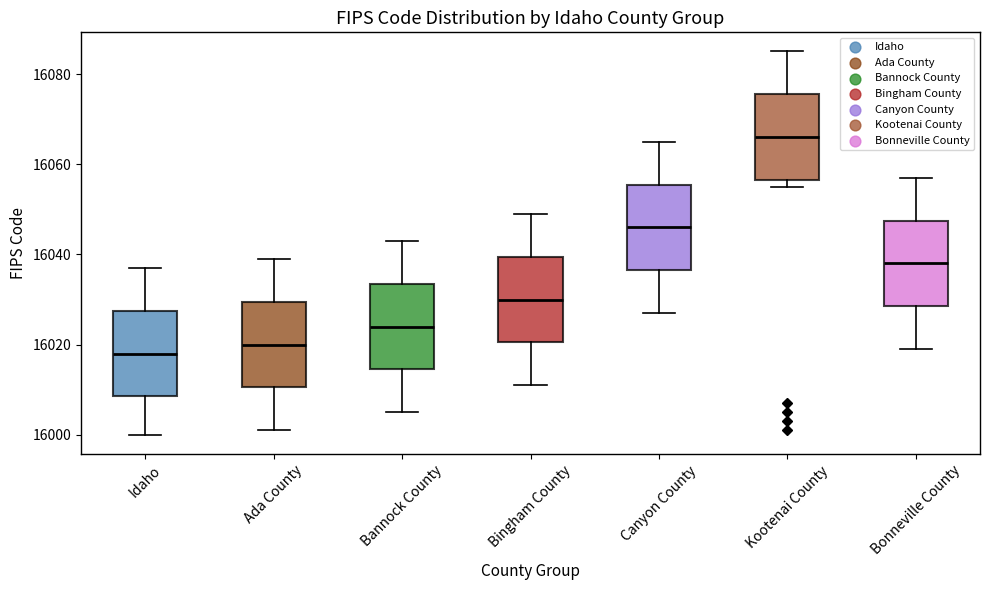

Where is the upper edge of the box for Bingham County on the y-axis? The values are not printed on the chart, so give them approximately, as read against the axis.

16040